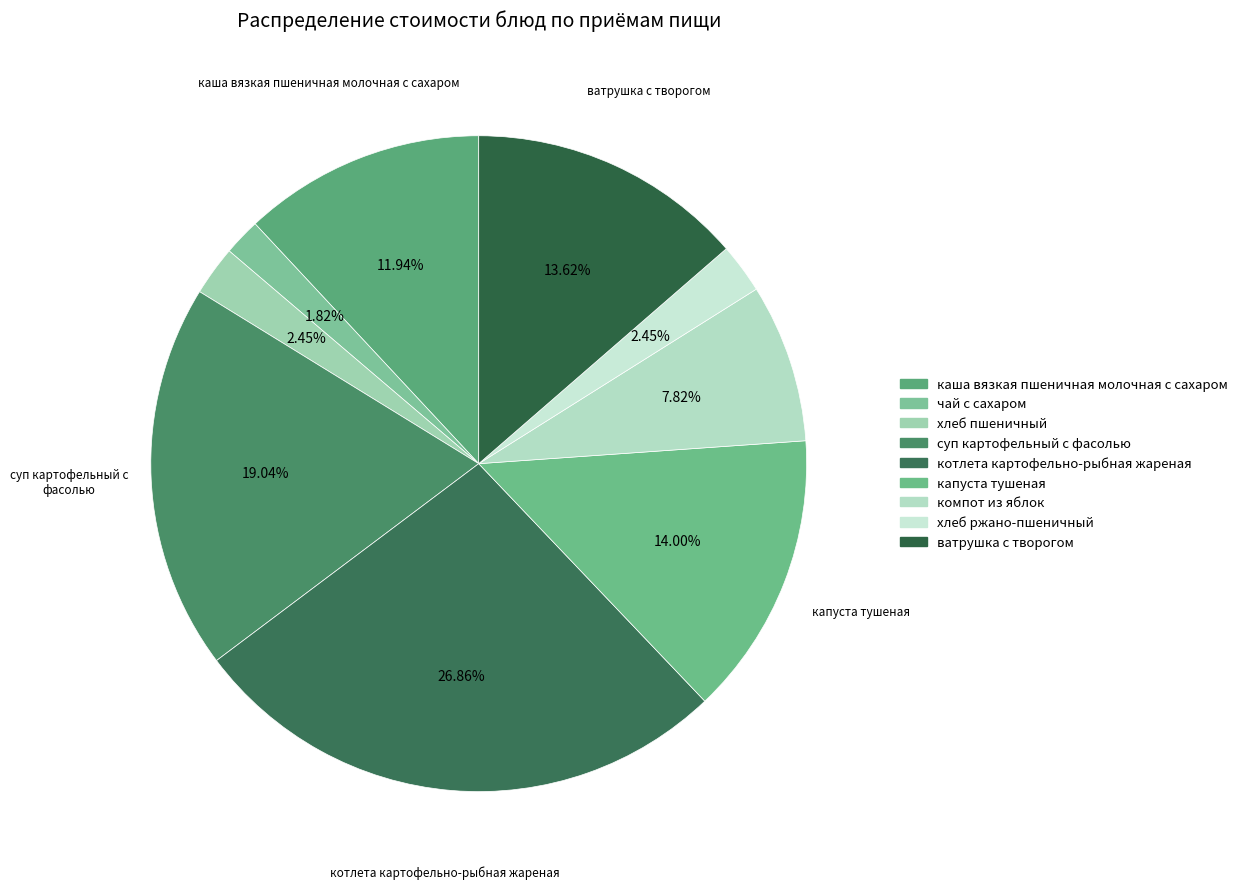

What is the change in value from суп картофельный с фасолью to ватрушка с творогом?

-5.7